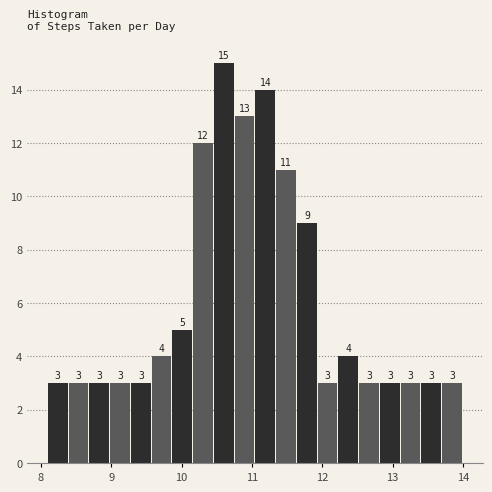

Around what value on the x-axis is the tallest bar? Give the approximate position of its centre, as read against the axis.

10.6